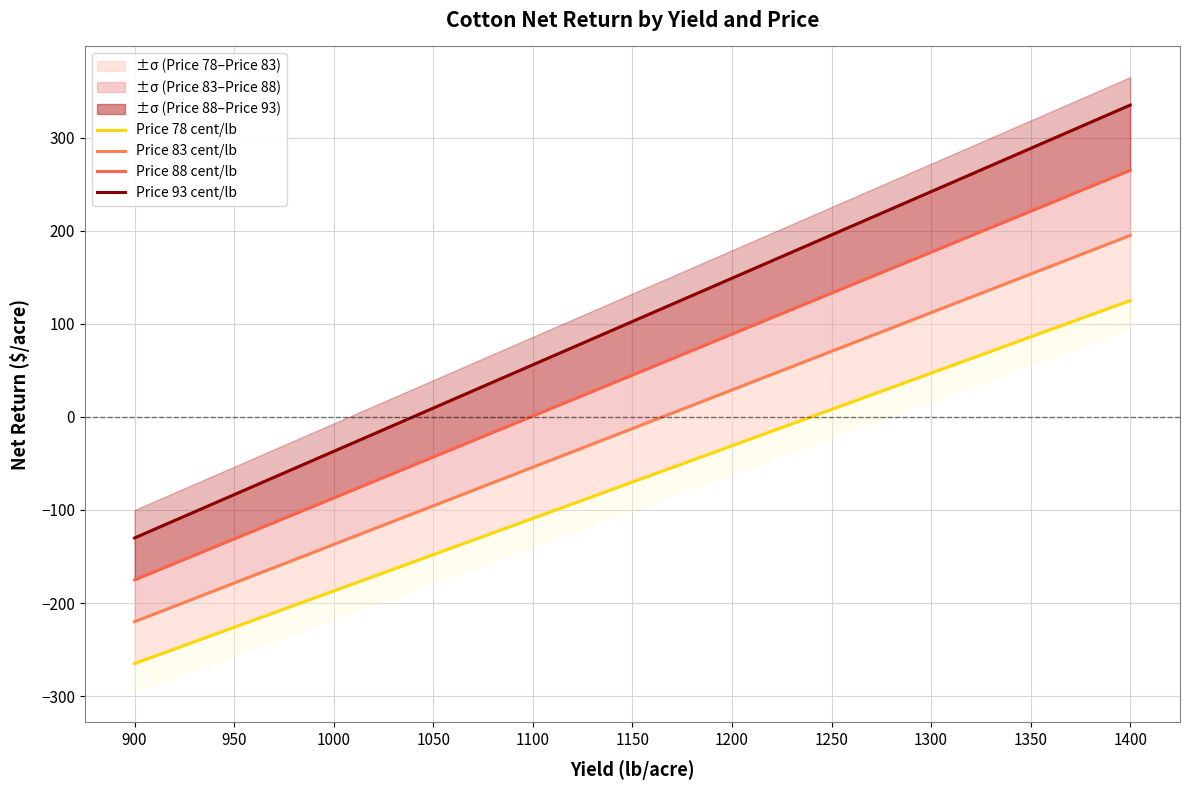

At which category is the sum across all series the highest?

1400